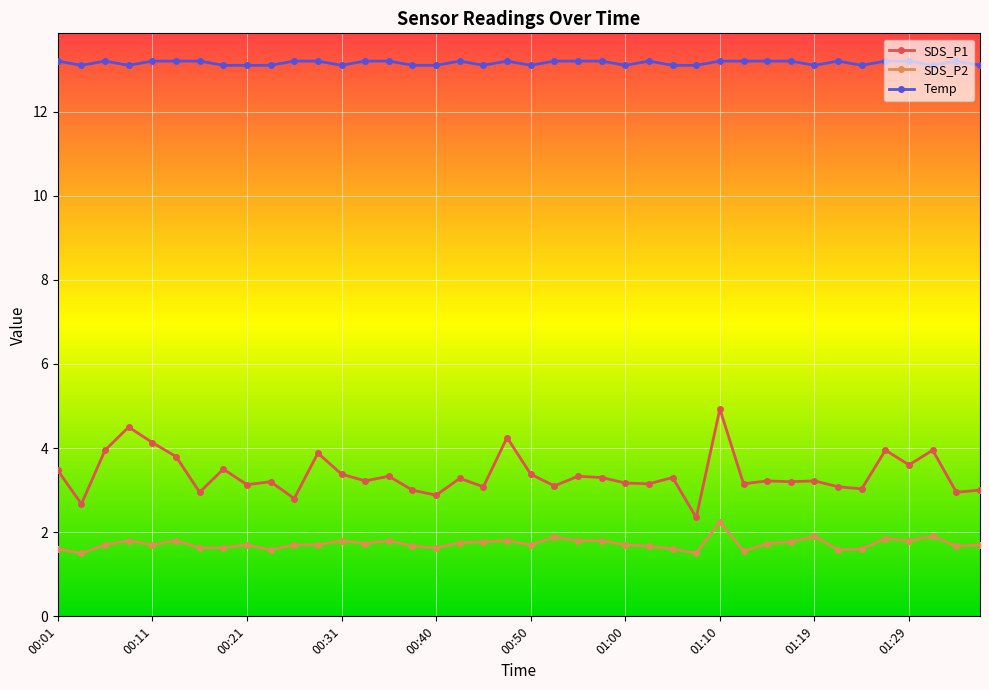

What is the greatest value displayed?

13.2